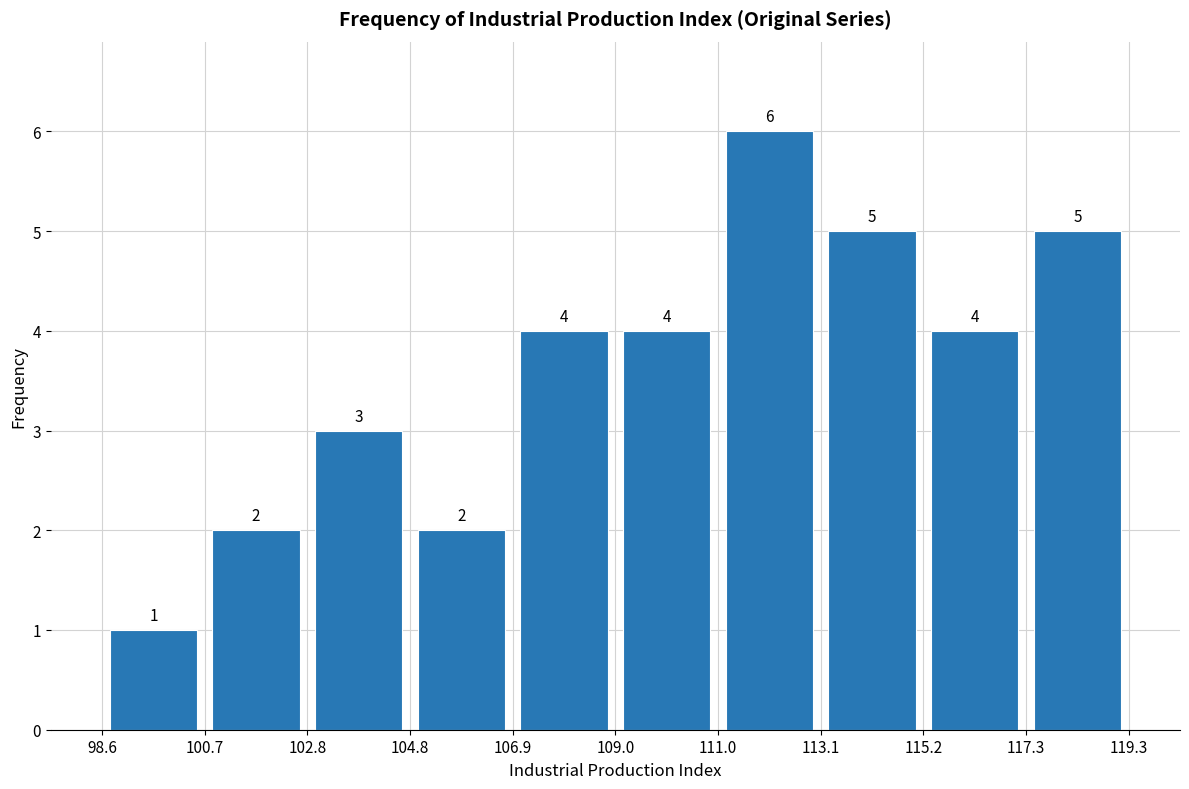

Over which range of the x-axis is the bar tallest?

111.0 to 113.1